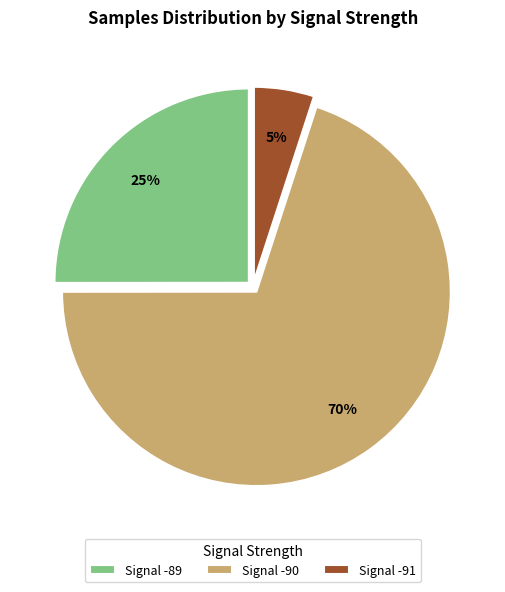

Is it true that Signal -91 is 5% of the pie?

True